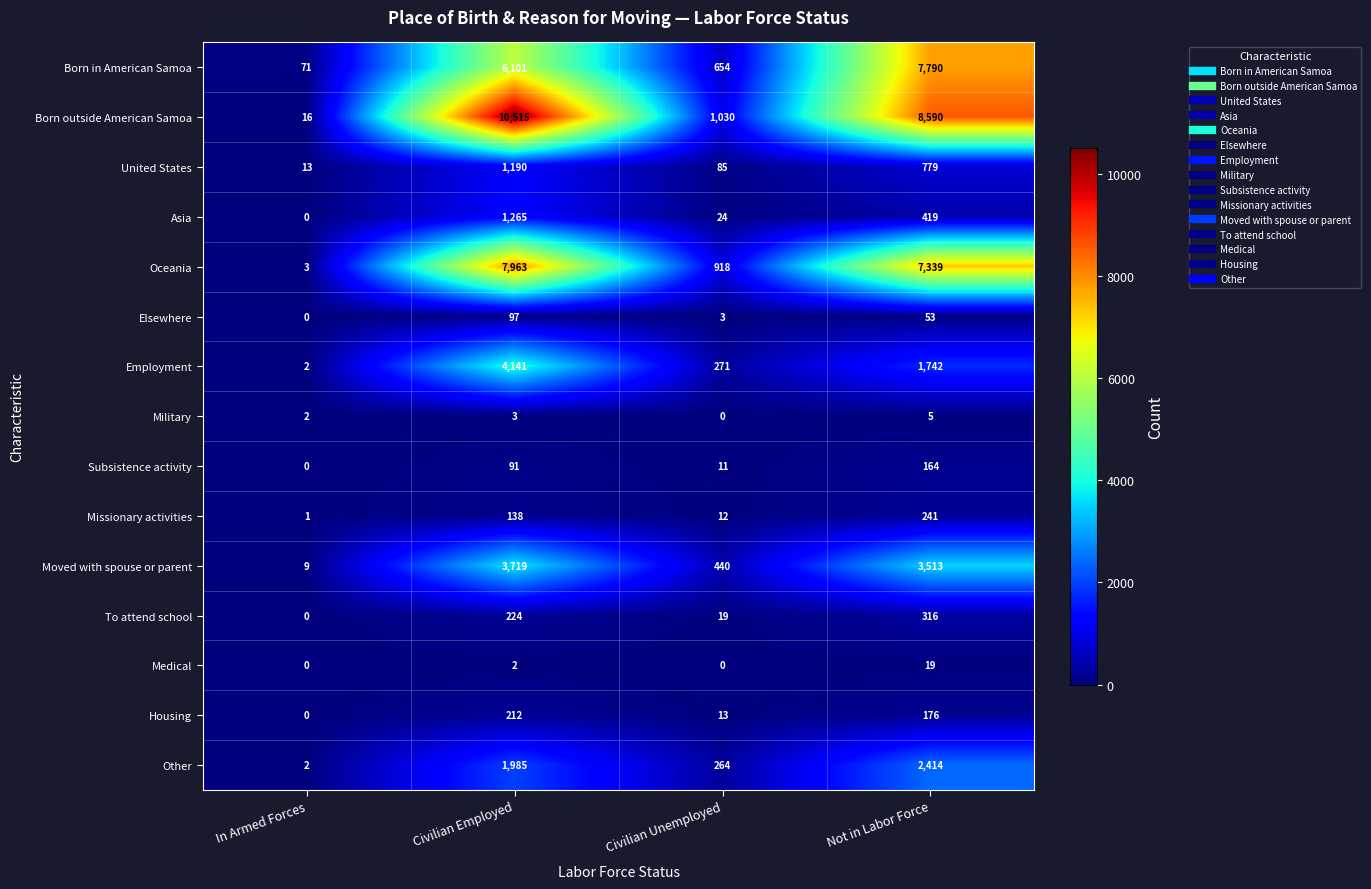

What is the maximum value shown in the chart?

10515